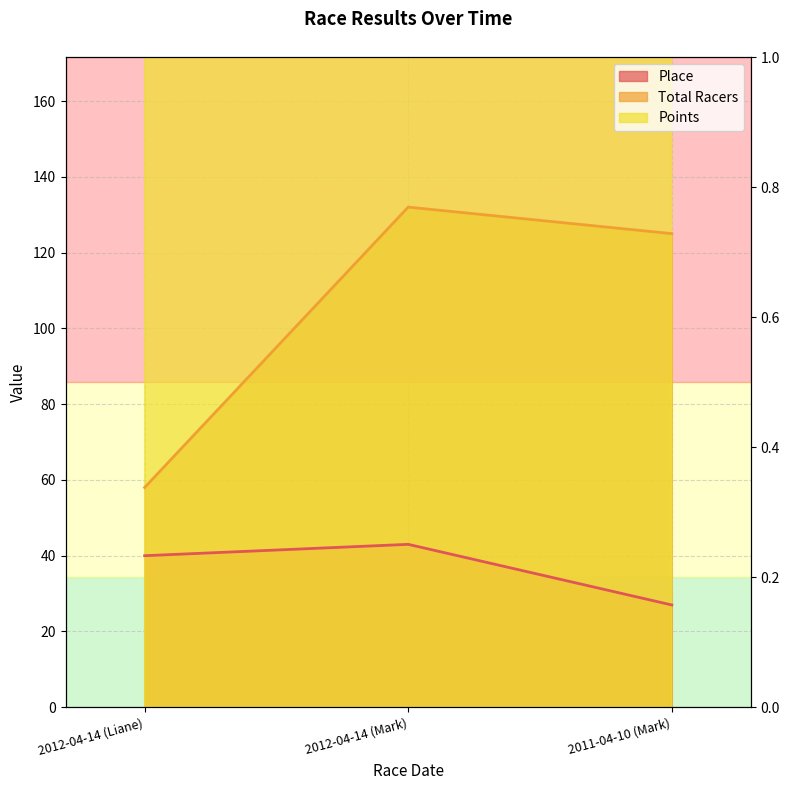

Which series has the largest total across all categories?

Points